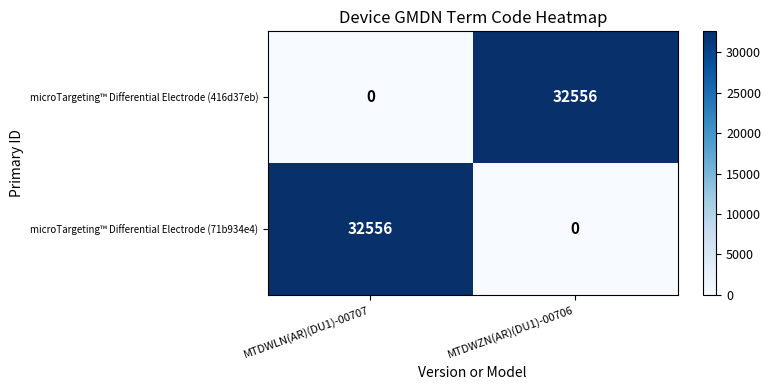

At how many categories does at least one series exceed 19702?

2